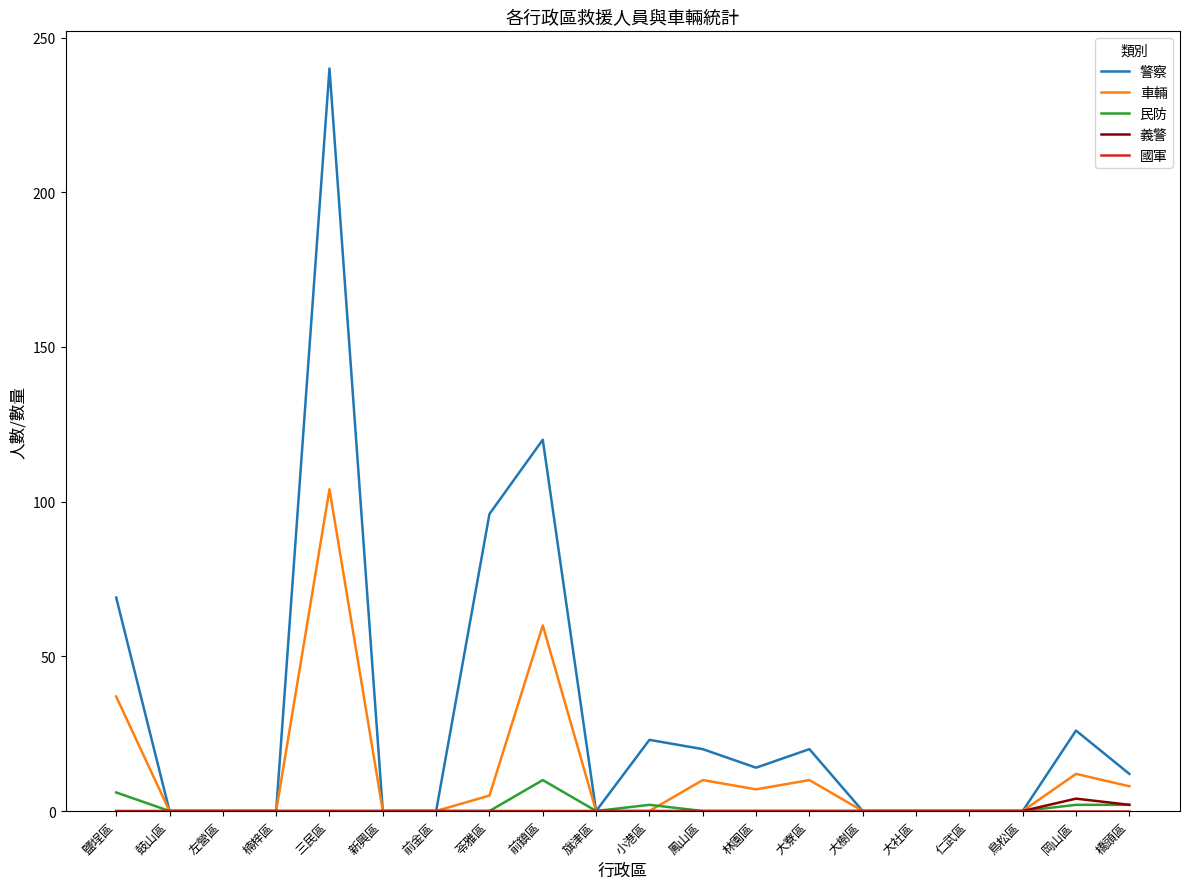

Which series changed the most between 鹽埕區 and 旗津區?

警察